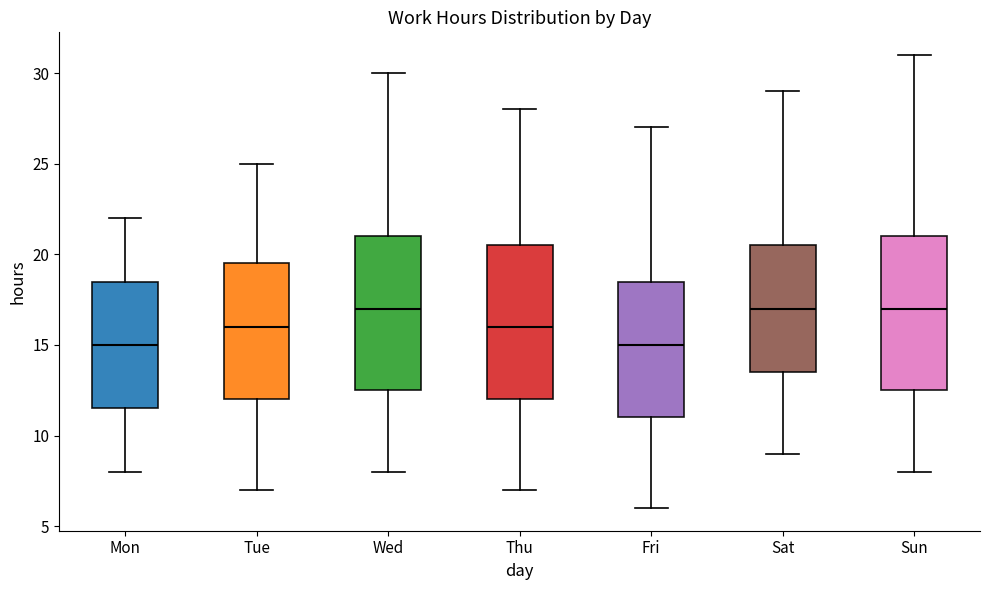

Reading left to right, read every box against the y-axis: the position of its median line, the range the box covers, and the ends of its whiskers. The values are not printed on the chart, so give them approximately, as read against the axis.

Mon: median 15.0, box 11.5 to 18.5, whiskers 8.0 to 22.0
Tue: median 16.0, box 12.0 to 19.5, whiskers 7.0 to 25.0
Wed: median 17.0, box 12.5 to 21.0, whiskers 8.0 to 30.0
Thu: median 16.0, box 12.0 to 20.5, whiskers 7.0 to 28.0
Fri: median 15.0, box 11.0 to 18.5, whiskers 6.0 to 27.0
Sat: median 17.0, box 13.5 to 20.5, whiskers 9.0 to 29.0
Sun: median 17.0, box 12.5 to 21.0, whiskers 8.0 to 31.0